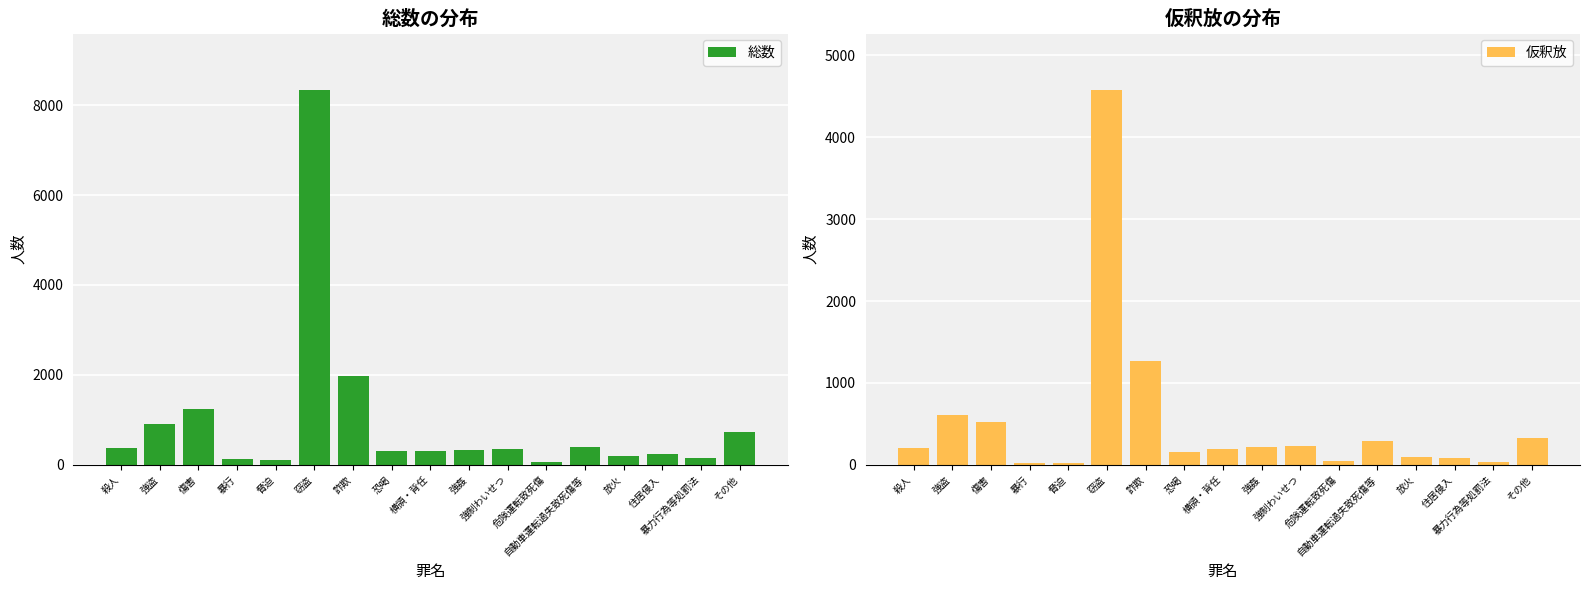

Reading left to right, what are all the values shown in this chart?

総数: 殺人=379	強盗=915	傷害=1233	暴行=134	脅迫=96	窃盗=8342	詐欺=1978	恐喝=315	横領・背任=313	強姦=328	強制わいせつ=359	危険運転致死傷=62	自動車運転過失致死傷等=393	放火=186	住居侵入=249	暴力行為等処罰法=149	その他=741
仮釈放: 殺人=204	強盗=603	傷害=526	暴行=27	脅迫=18	窃盗=4581	詐欺=1268	恐喝=152	横領・背任=189	強姦=218	強制わいせつ=225	危険運転致死傷=43	自動車運転過失致死傷等=293	放火=97	住居侵入=85	暴力行為等処罰法=31	その他=326